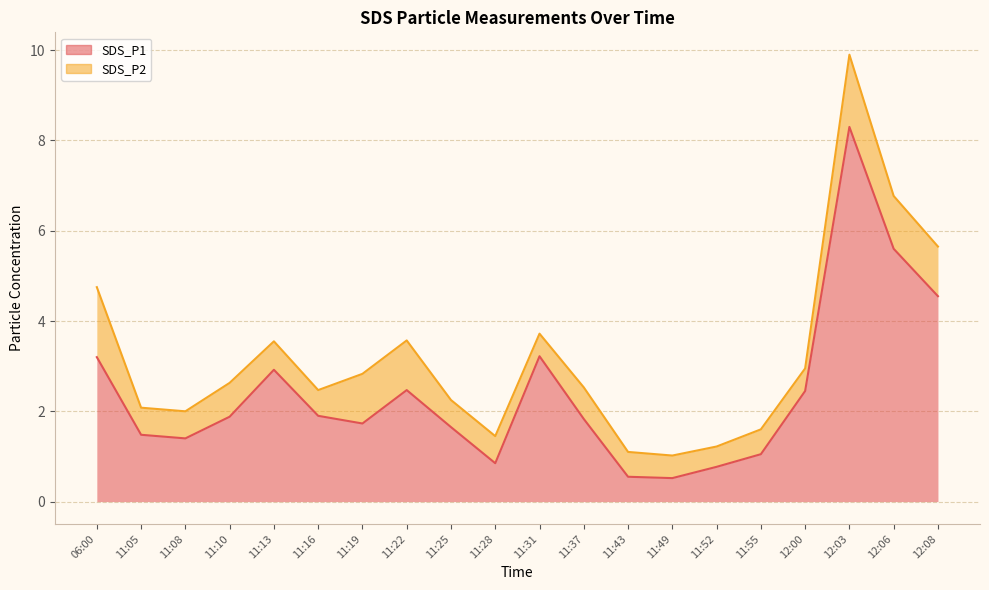

Between 11:52 and 11:37, which is larger?

11:37